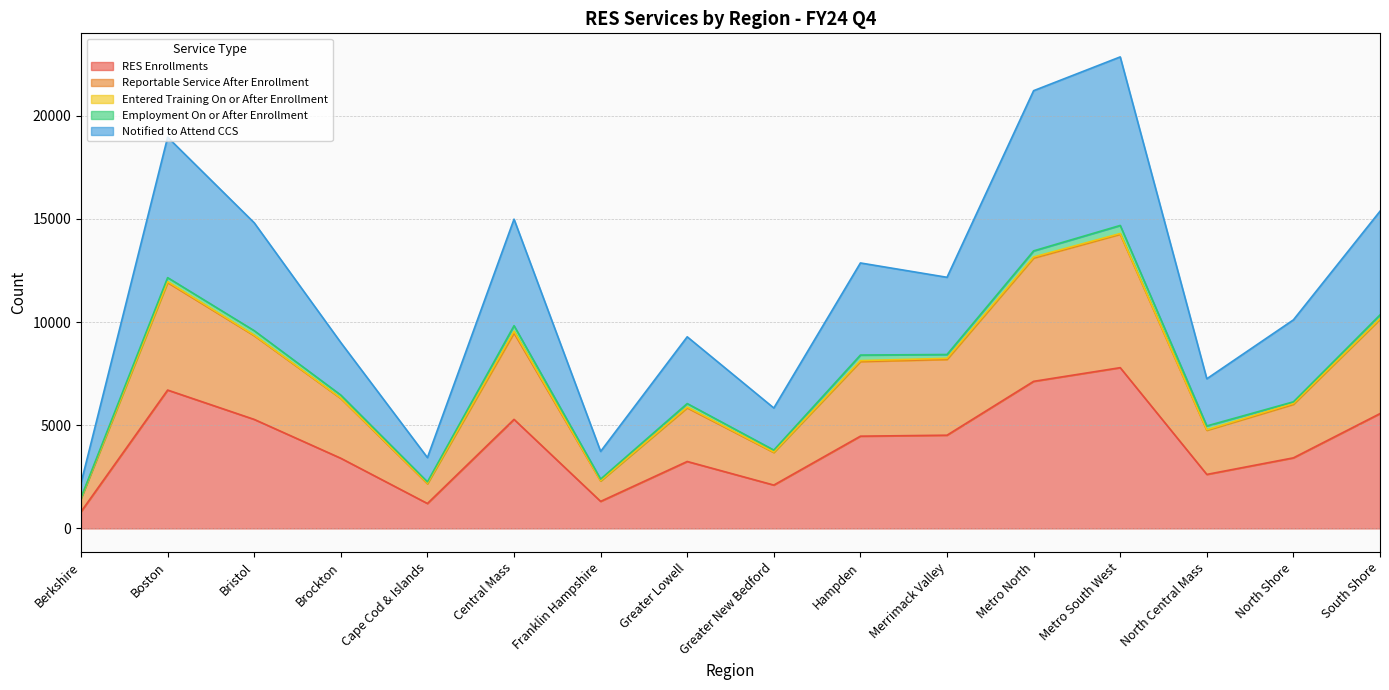

Which category has the lowest value in the Reportable Service After Enrollment series?

Berkshire